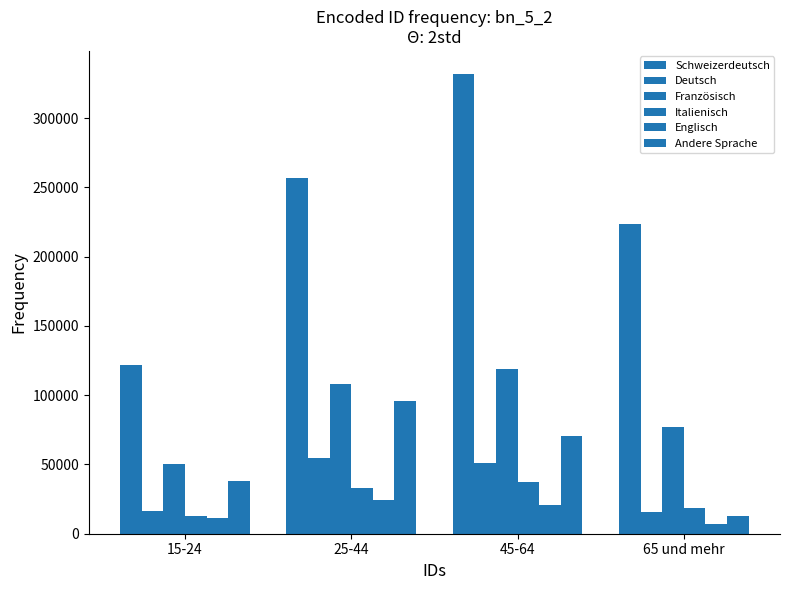

Are the bars horizontal?

No